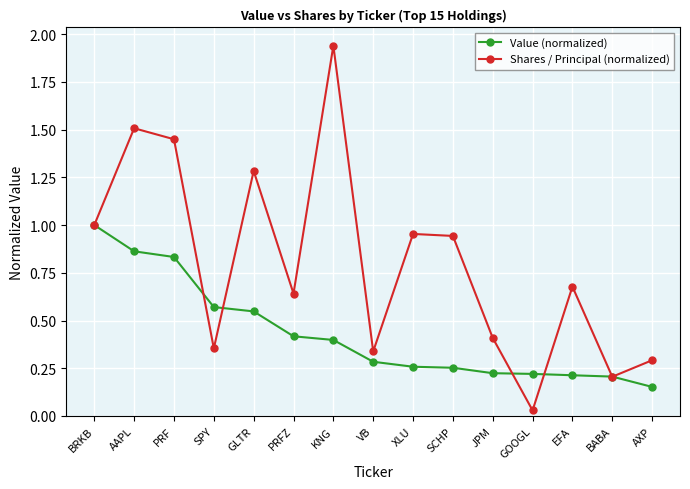

At how many categories does at least one series exceed 0?

15